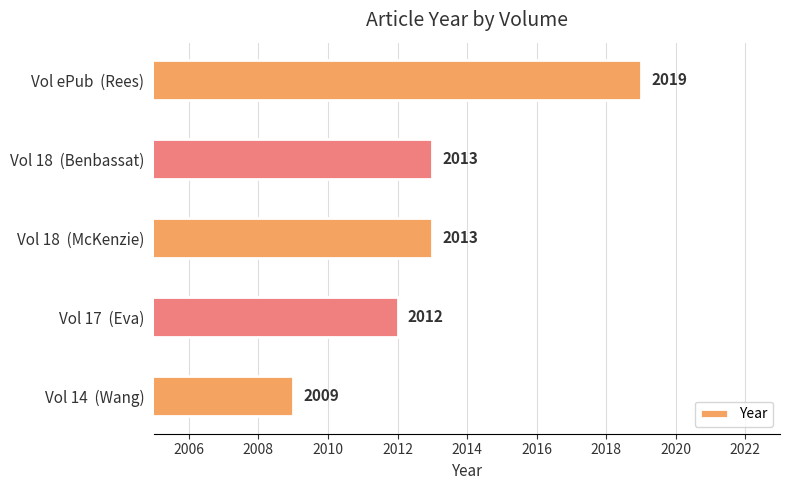

How many values are between 2012 and 2013?

3